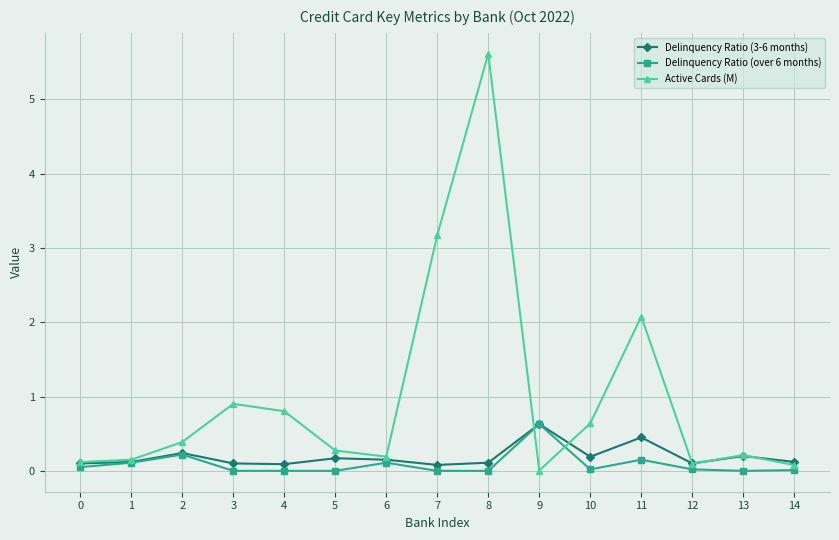

Is it true that Delinquency Ratio (3-6 months) equals 0.1 at 4?

True